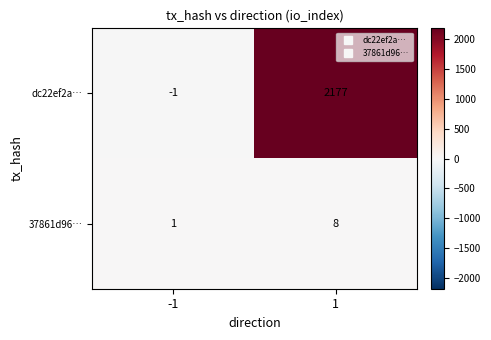

What is the difference between the highest and lowest values at 1?

2169